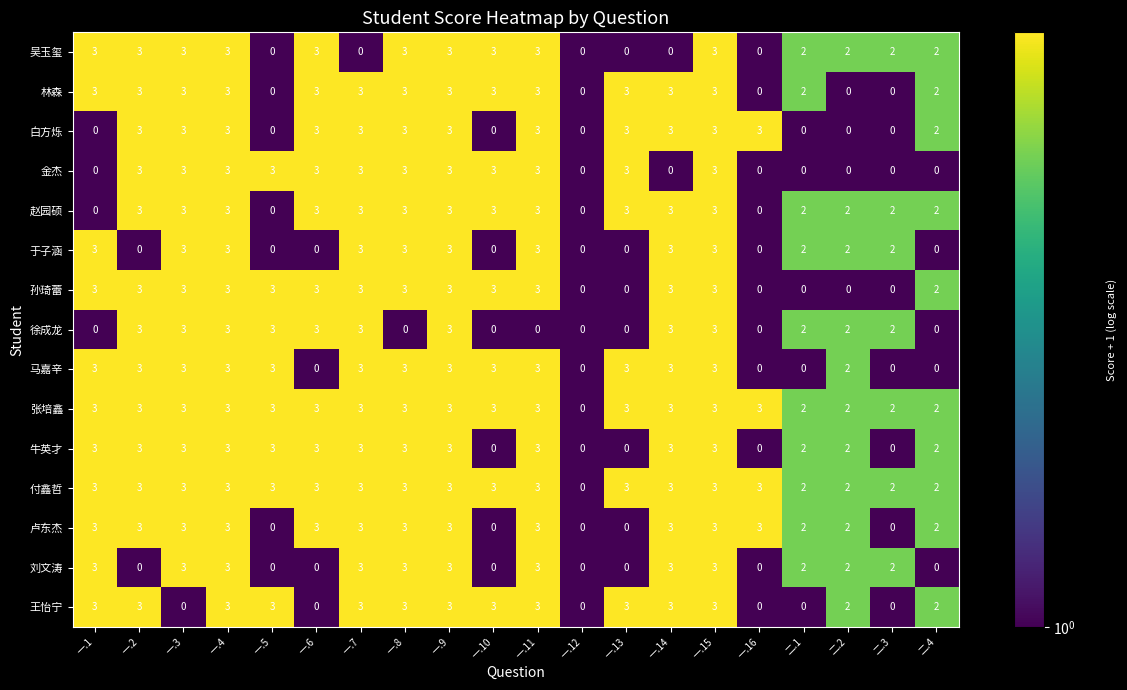

At how many categories does at least one series exceed 1?

19